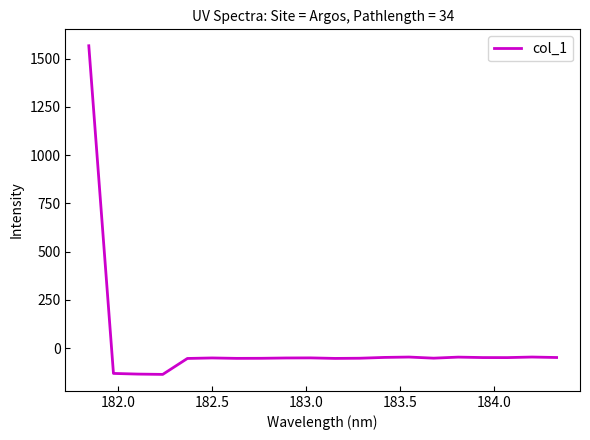

What is the minimum value shown in the chart?

-135.9